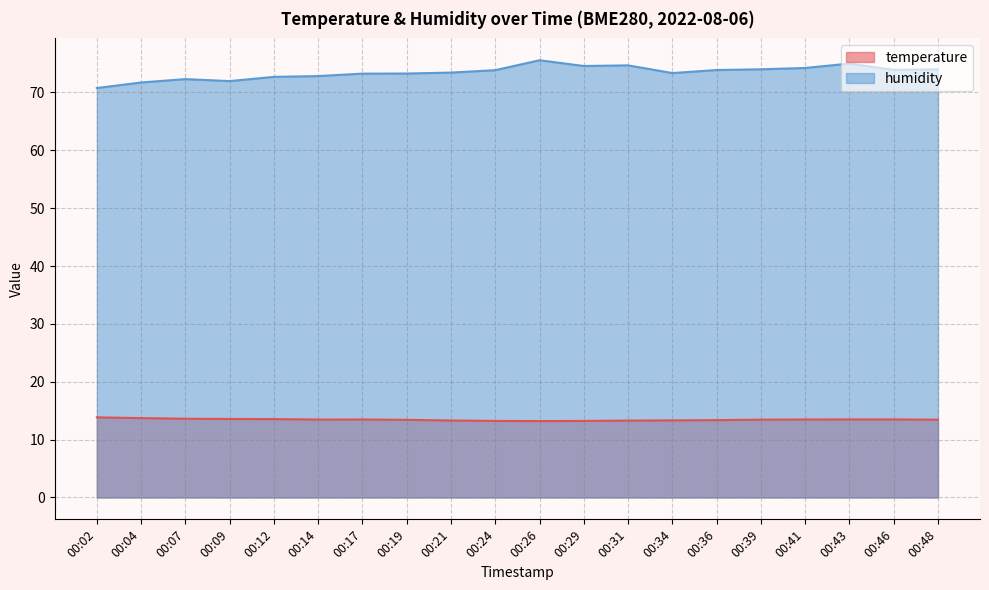

True or false: humidity has a value of 73.4 at 00:34.

True